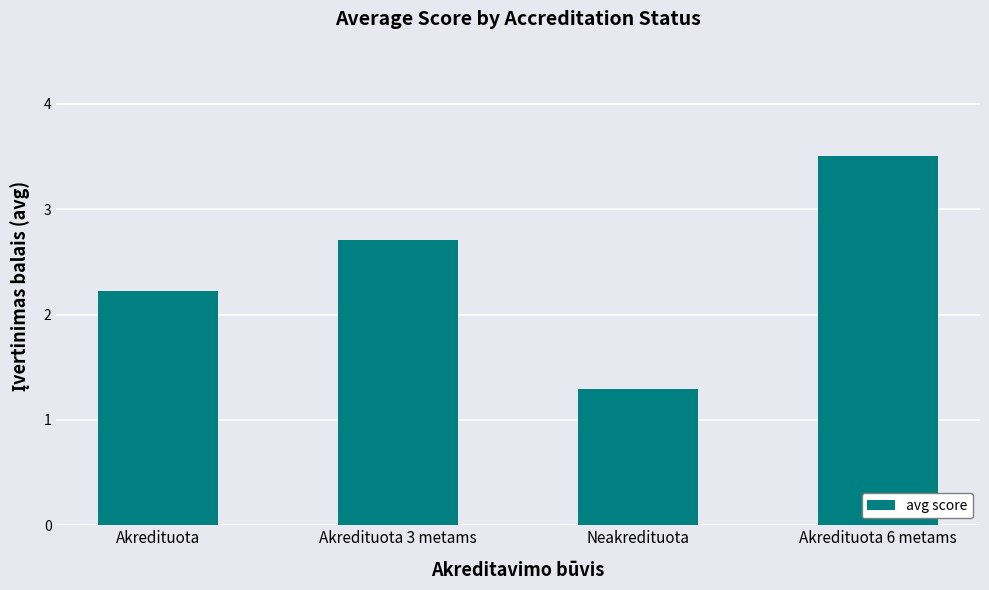

What is the label of the 1st bar from the right?

Akredituota 6 metams